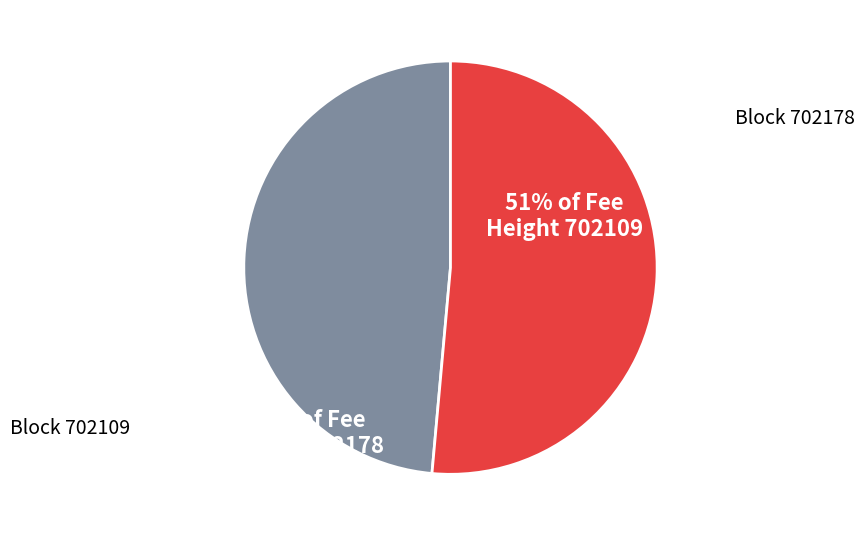

Does any single category account for the majority?

Yes